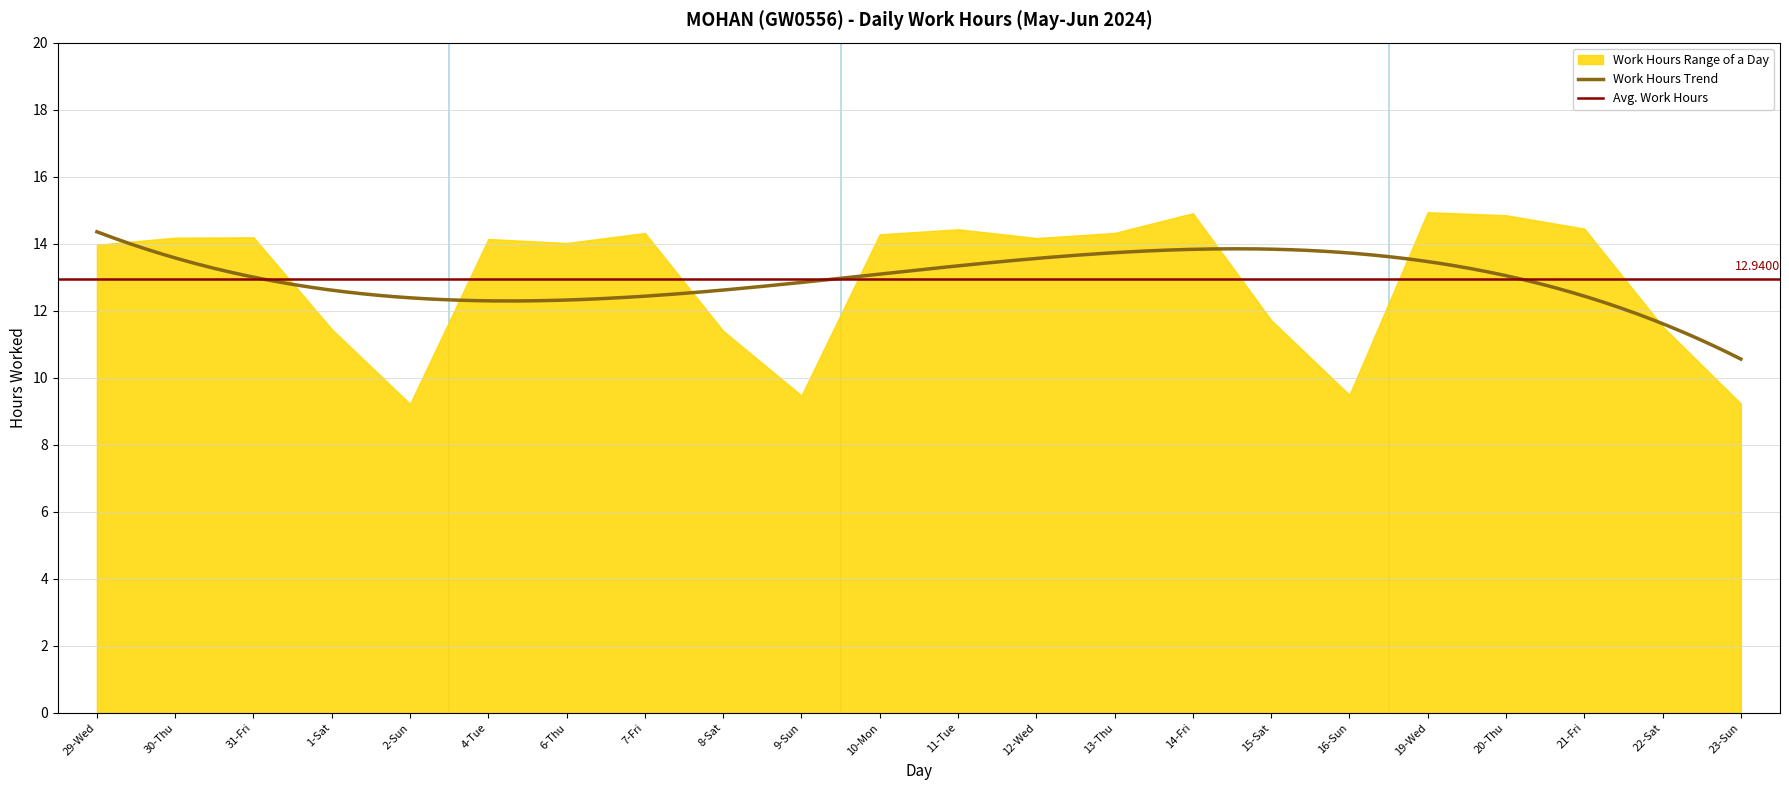

True or false: Low (Hours) and Break Total cross at least once.

False